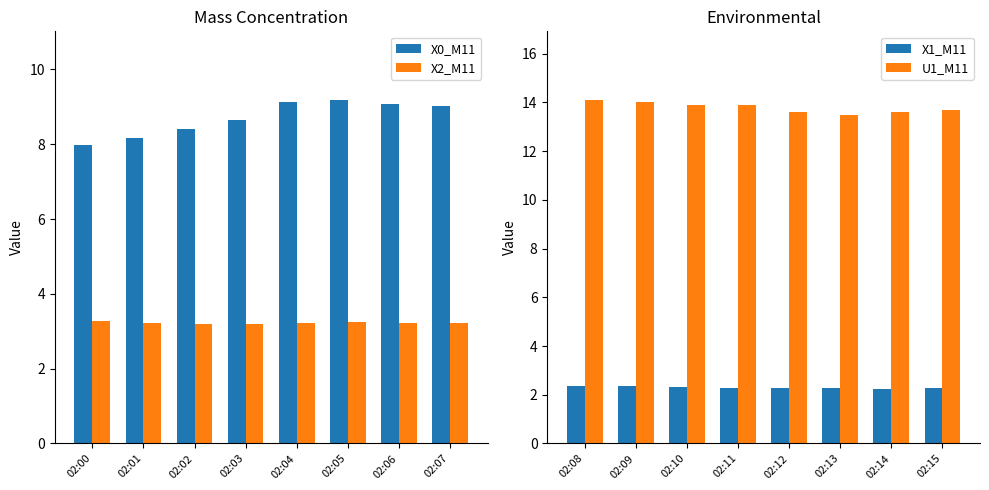

At how many categories does at least one series exceed 10?

8